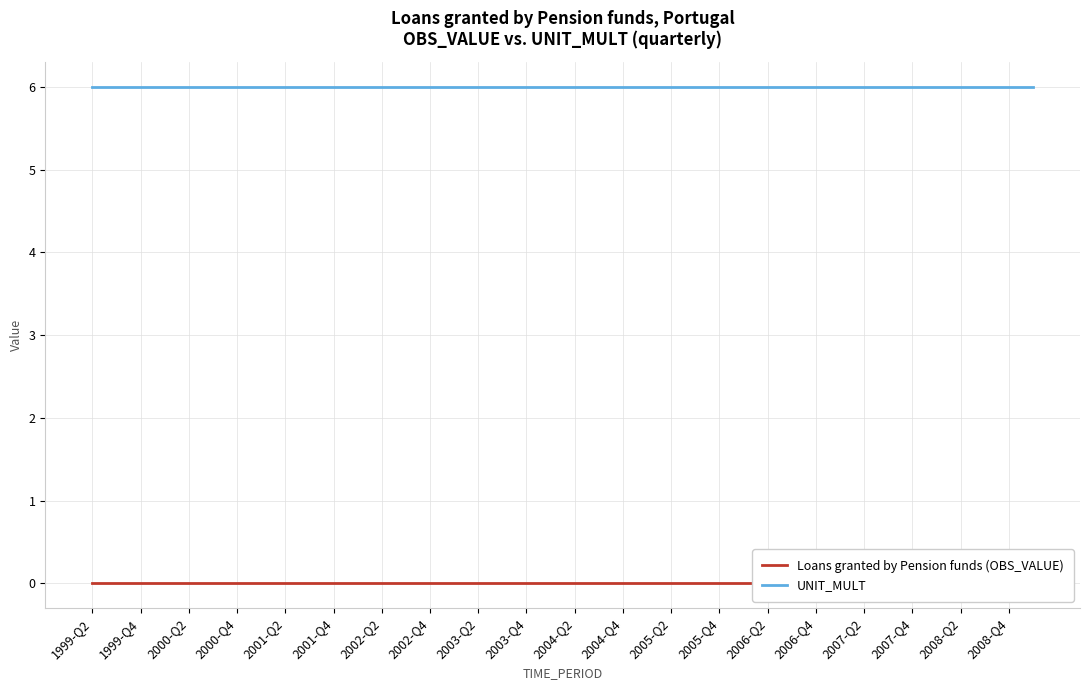

Which series has the largest total across all categories?

UNIT_MULT